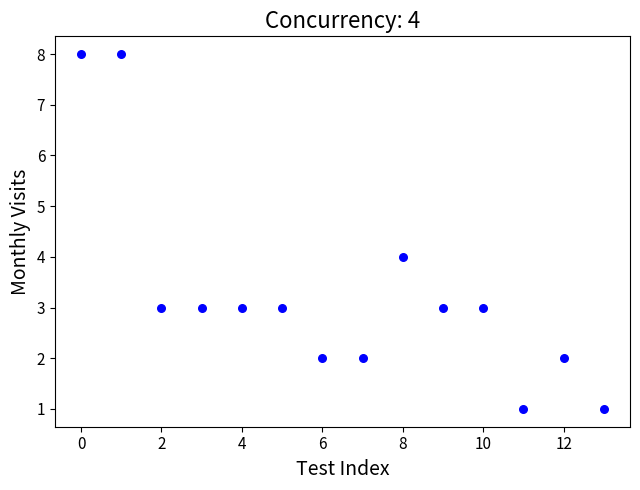

What is the range of Y values (max minus min)?

7